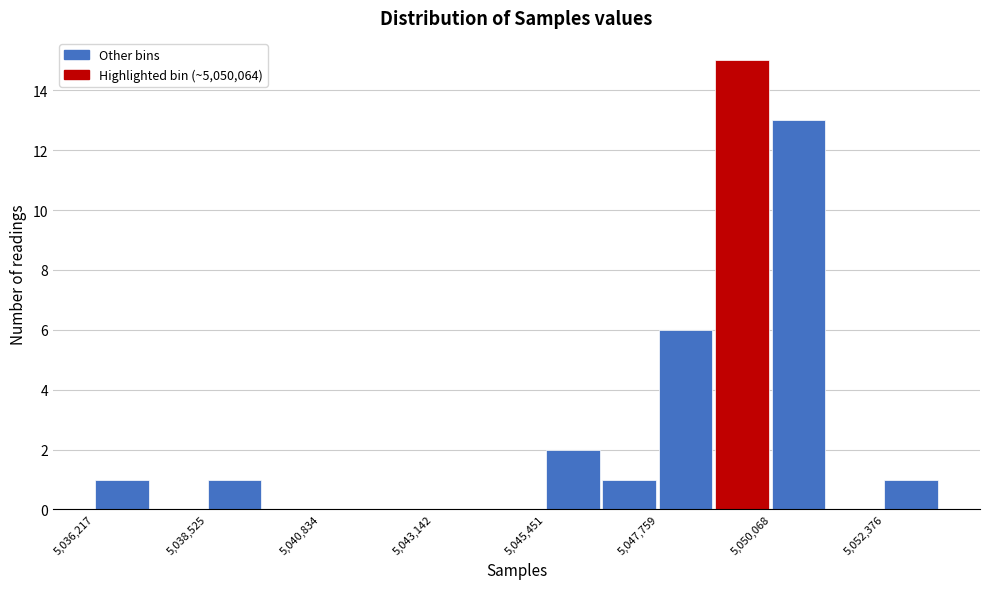

Around what value on the x-axis is the tallest bar? Give the approximate position of its centre, as read against the axis.

5049500